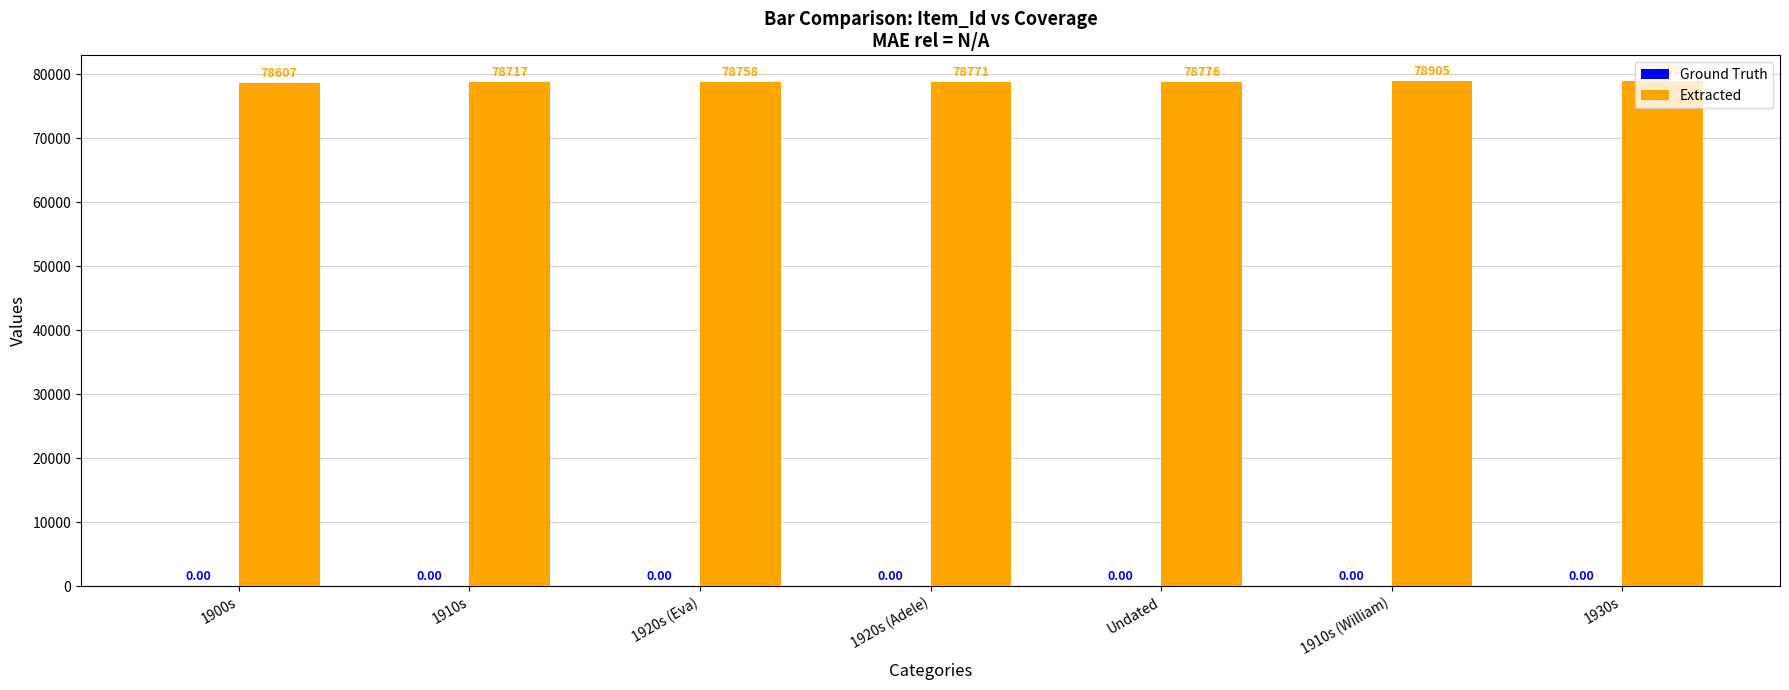

List the labels in order of value, largest first.

1930s, 1910s (William), Undated, 1920s (Adele), 1920s (Eva), 1910s, 1900s